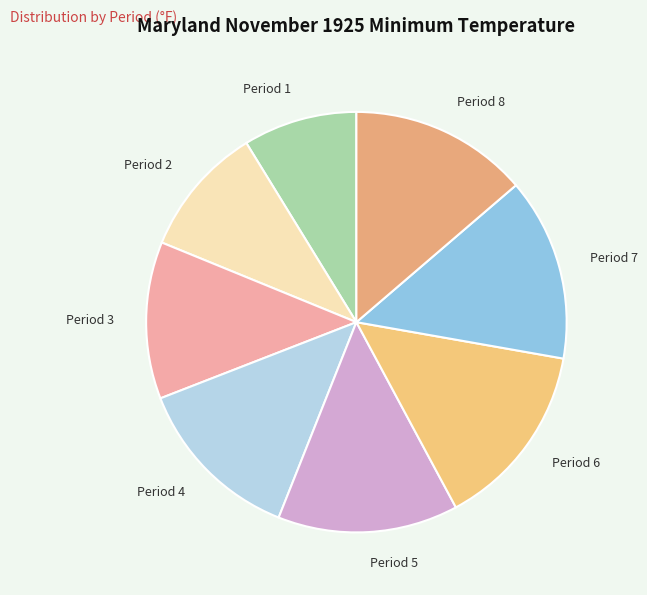

Is there any slice that represents more than half of the pie?

No